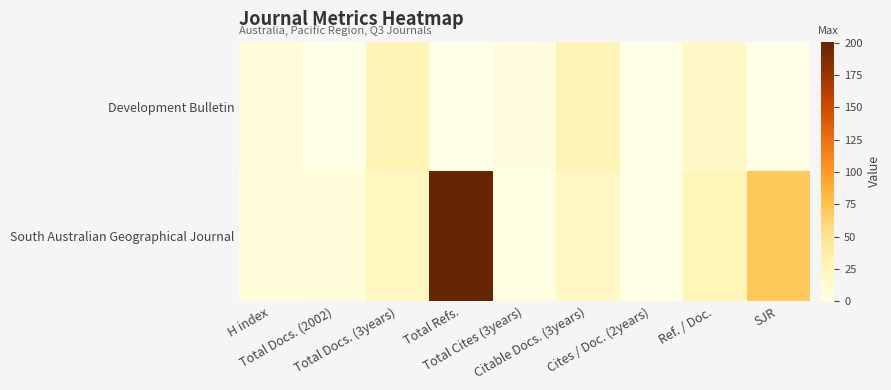

Which series has the largest range (max minus min)?

South Australian Geographical Journal